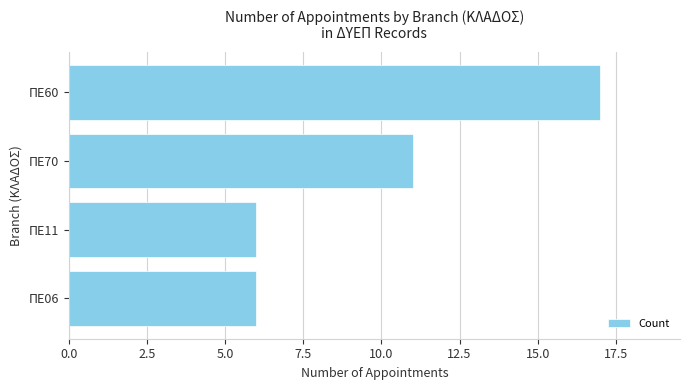

What value does the data have at ΠΕ60, to the nearest 10?

20